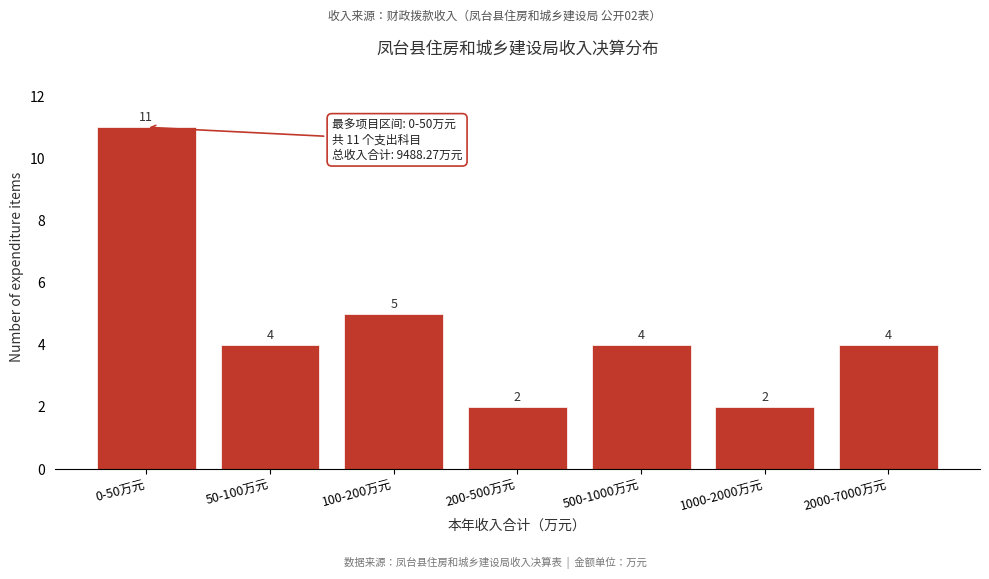

Reading left to right, extract all data points from this chart.

0-50万元=11	50-100万元=4	100-200万元=5	200-500万元=2	500-1000万元=4	1000-2000万元=2	2000-7000万元=4